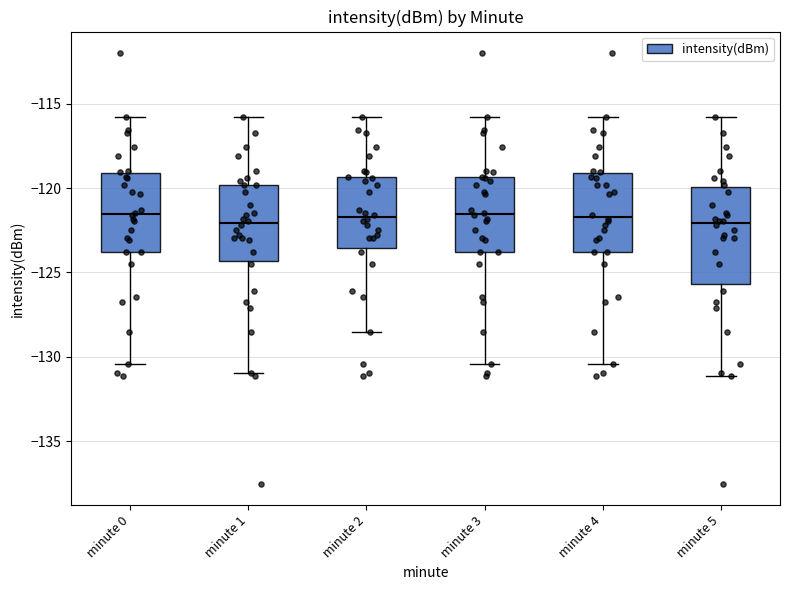

Reading left to right, transcribe this box plot: for each box, give where its median line is, the range the box spans, and where its two whiskers end, as read against the y-axis. The values are not printed on the chart, so give them approximately, as read against the axis.

minute 0: median -121.5, box -124.0 to -119.0, whiskers -130.5 to -116.0
minute 1: median -122.0, box -124.5 to -120.0, whiskers -131.0 to -116.0
minute 2: median -121.5, box -123.5 to -119.5, whiskers -128.5 to -116.0
minute 3: median -121.5, box -124.0 to -119.5, whiskers -130.5 to -116.0
minute 4: median -121.5, box -124.0 to -119.0, whiskers -130.5 to -116.0
minute 5: median -122.0, box -125.5 to -120.0, whiskers -131.0 to -116.0